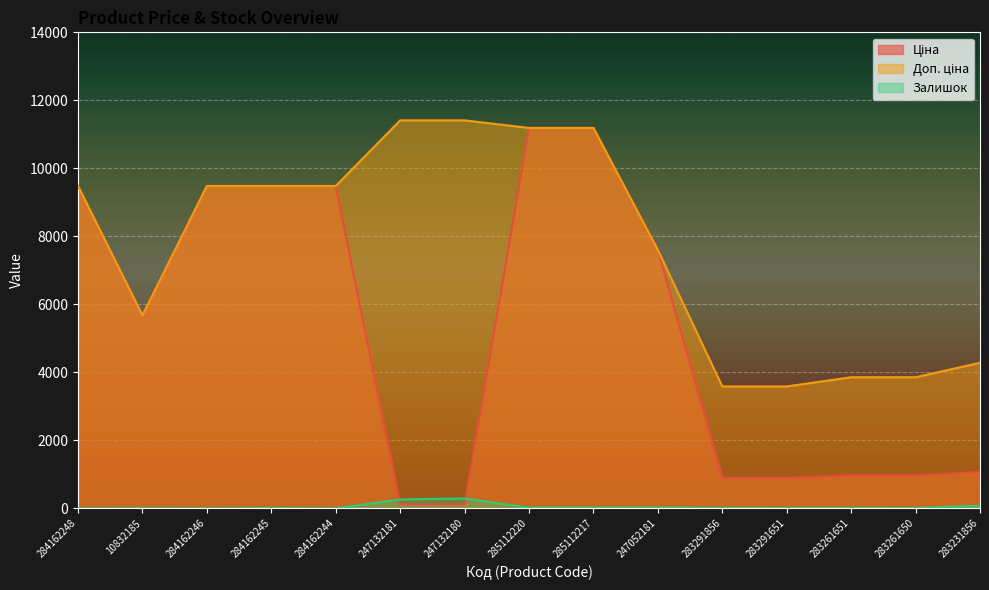

True or false: Доп. ціна has a value of 7596.5 at 247052181.

True